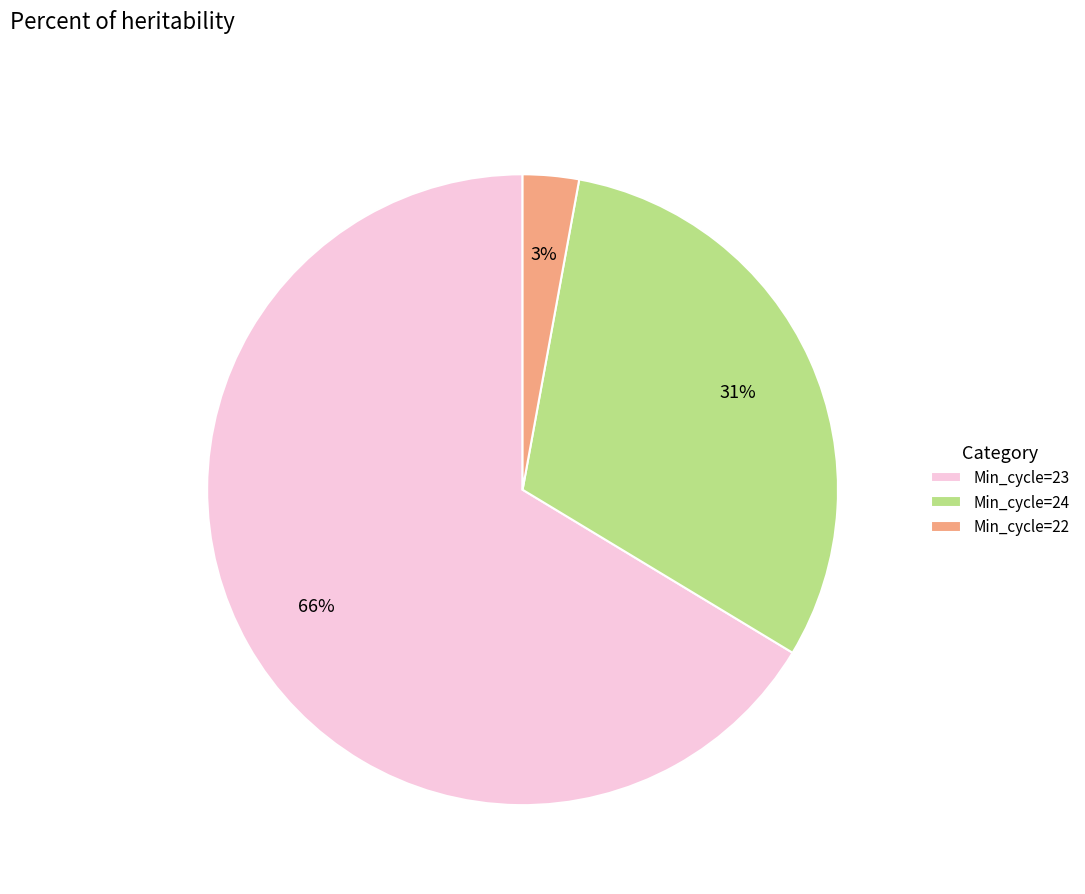

Is there a majority slice in this chart?

Yes